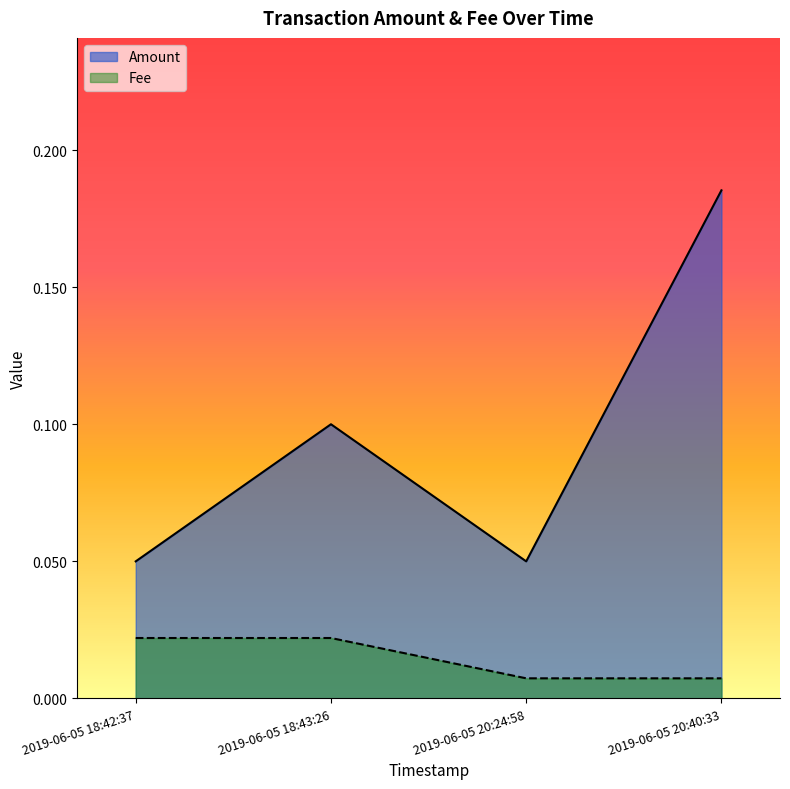

What is the label of the 2nd point from the left?

2019-06-05 18:43:26